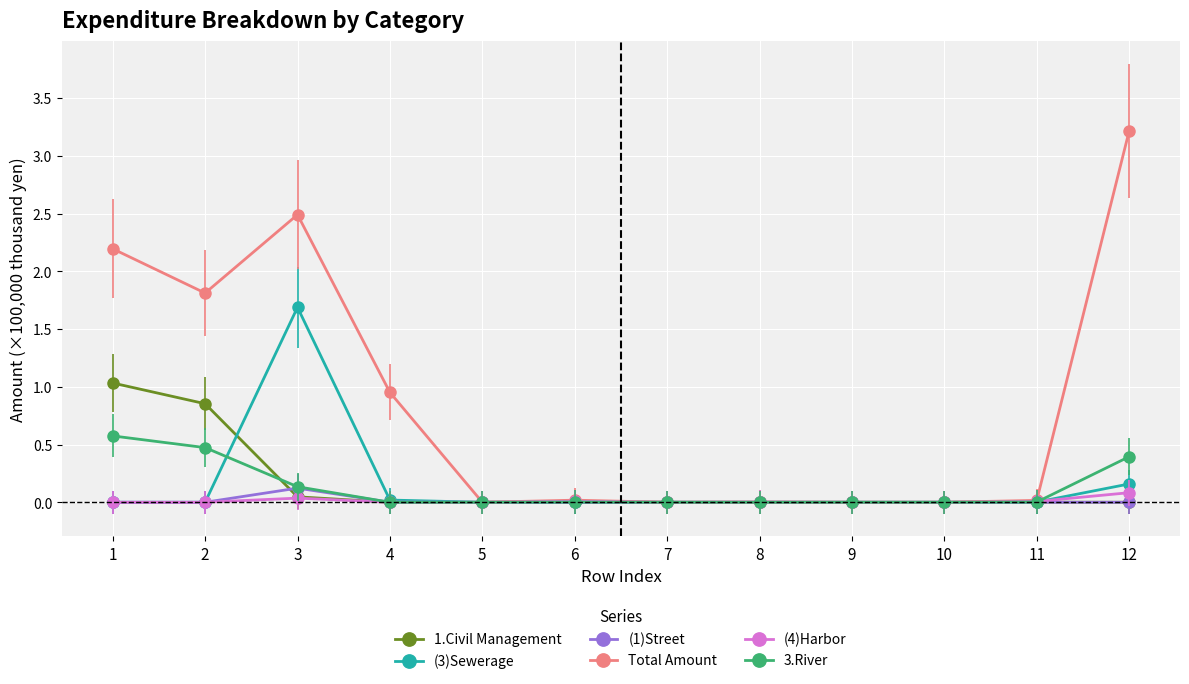

At which category is the sum across all series the highest?

3